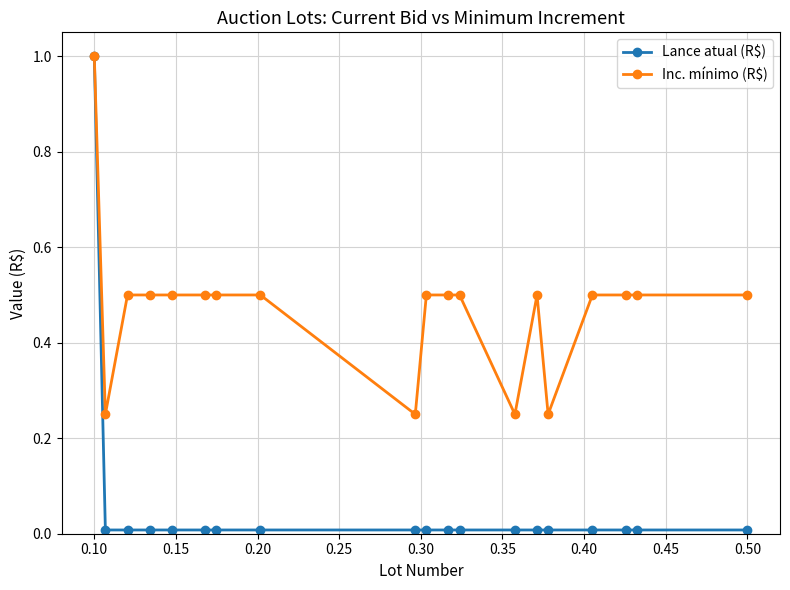

What is the highest value of the Inc. mínimo (R$) series?

1.0